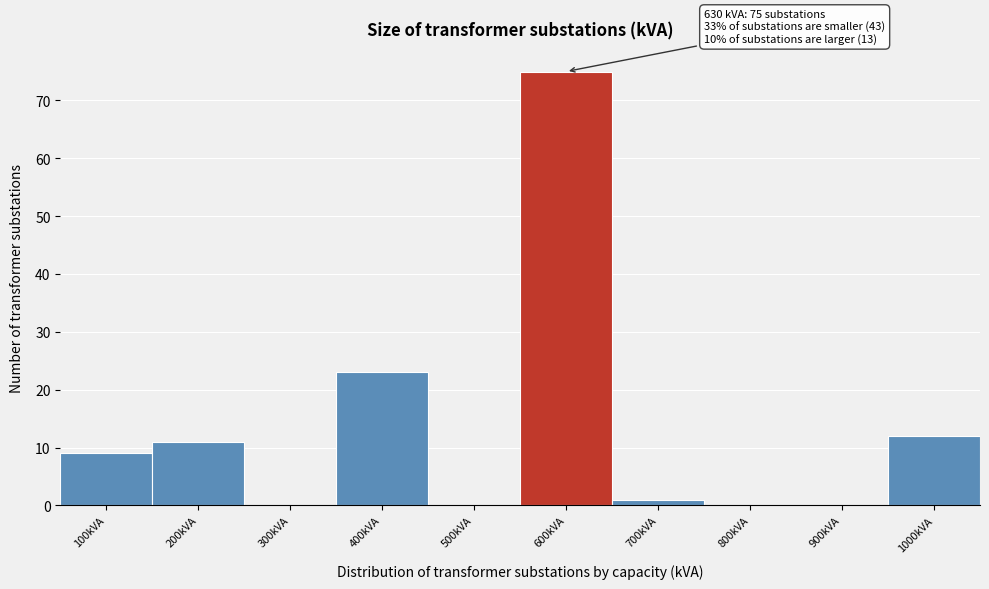

Reading right to left, what are all the values shown in this chart?

1000kVA=12	900kVA=0	800kVA=0	700kVA=1	600kVA=75	500kVA=0	400kVA=23	300kVA=0	200kVA=11	100kVA=9